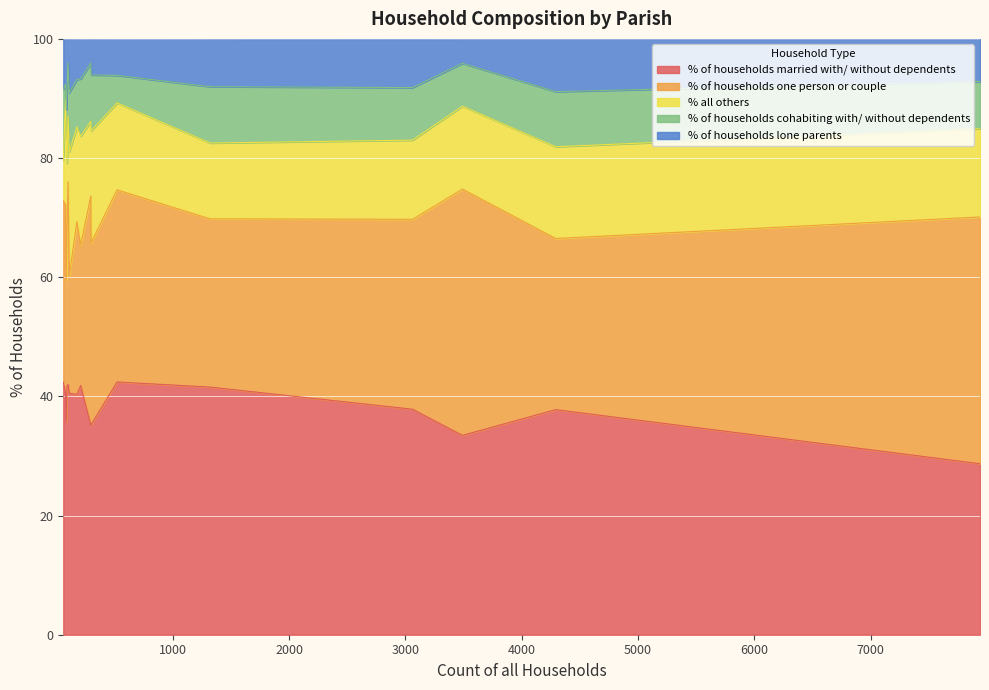

How many interior local peaks does the % of households married with/ without dependents series have?

4